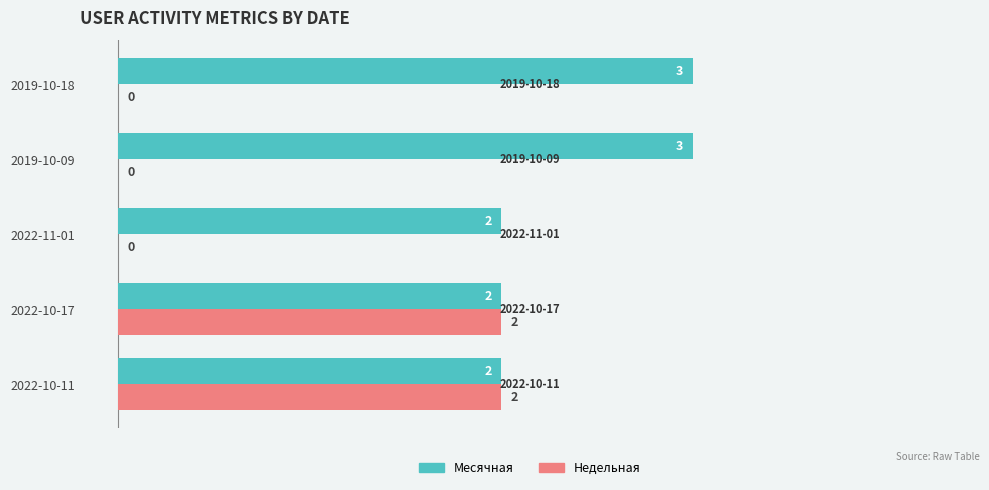

What is the maximum value shown in the chart?

3